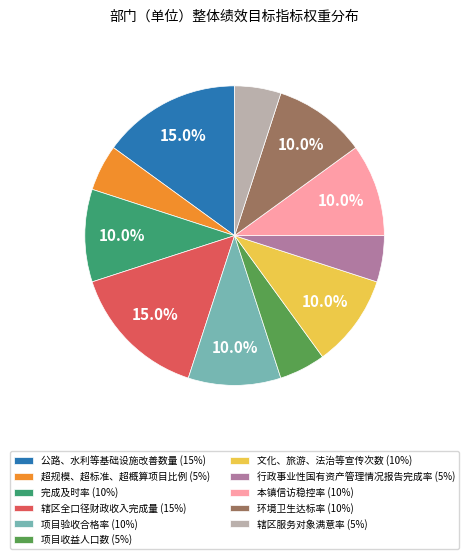

Count the number of slices in the pie.

11